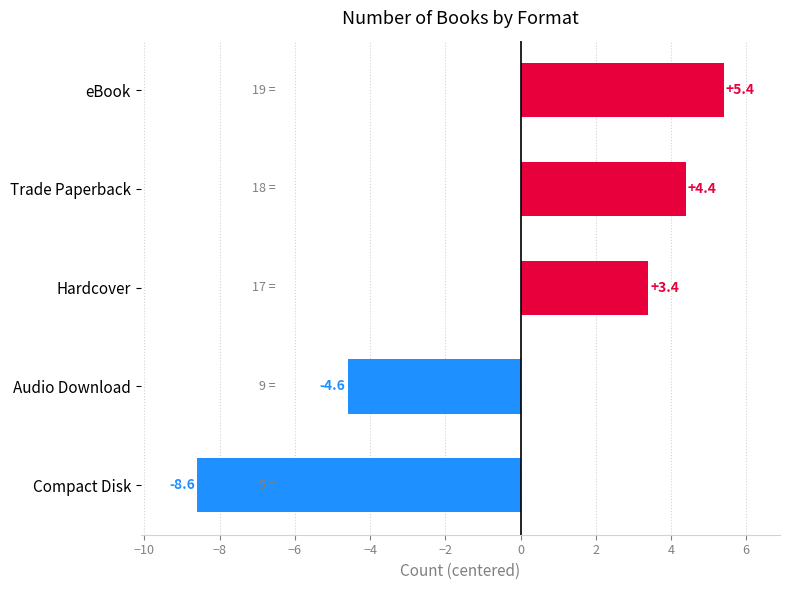

How many distinct data groups are displayed?

1